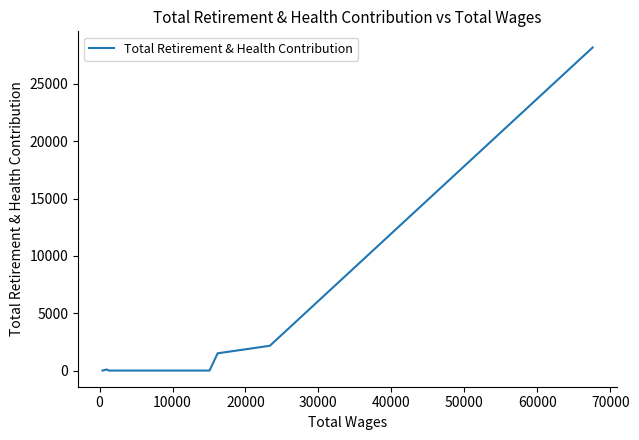

How many lines are shown in the chart?

1